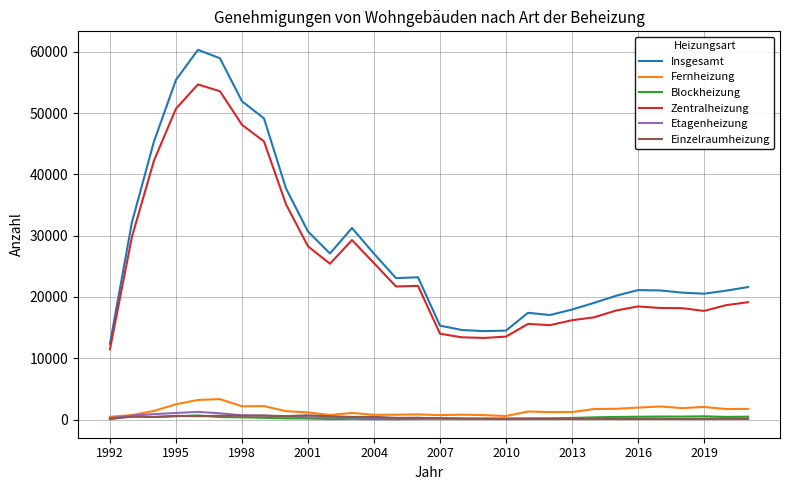

How many lines are shown in the chart?

6